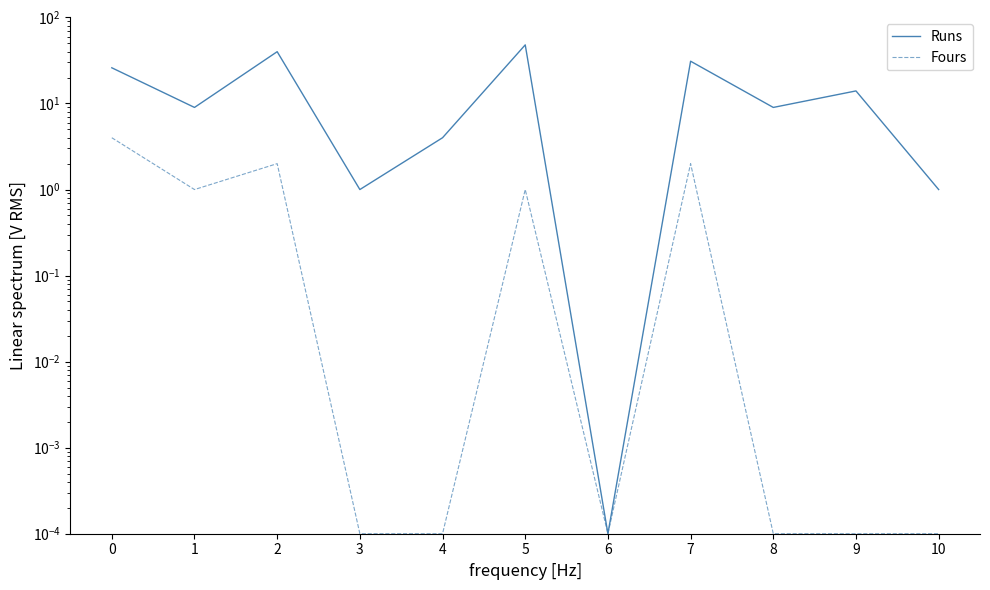

Reading left to right, what are all the values shown in this chart?

Runs: 0=26.0	1=9.0	2=40.0	3=1.0	4=4.0	5=48.0	6=0.0	7=31.0	8=9.0	9=14.0	10=1.0
Fours: 0=4.0	1=1.0	2=2.0	3=0.0	4=0.0	5=1.0	6=0.0	7=2.0	8=0.0	9=0.0	10=0.0